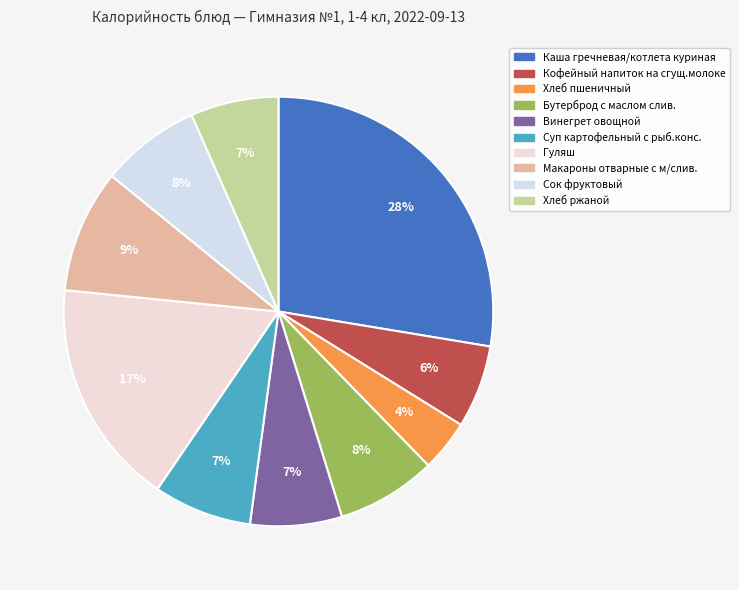

What percentage do Суп картофельный с рыб.конс. and Хлеб ржаной together represent?

14.0%